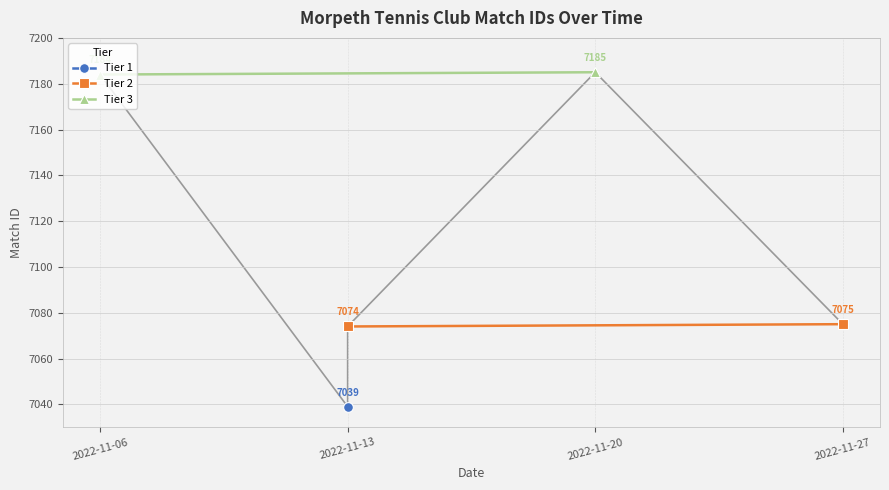

How many lines are shown in the chart?

2